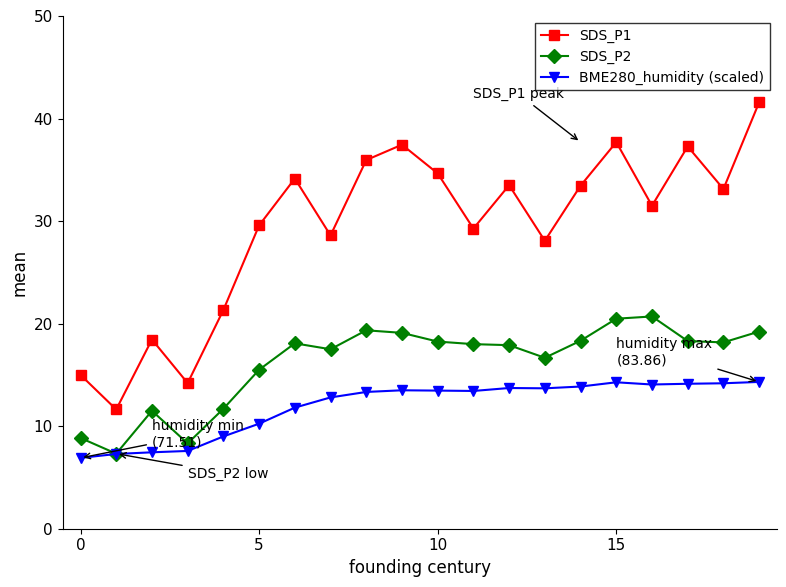

True or false: SDS_P1 has more than 1 points higher than both neighbors.

True